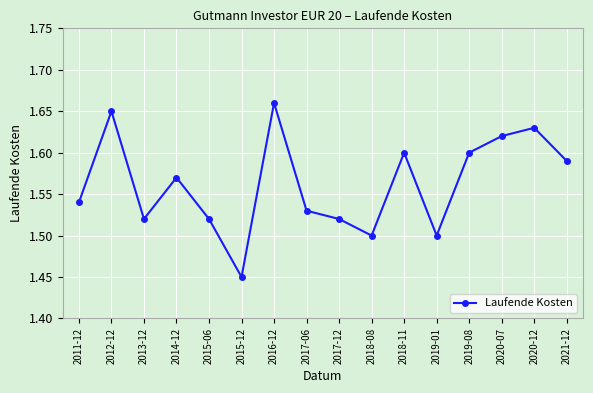

Which category has the highest value across all series?

2016-12